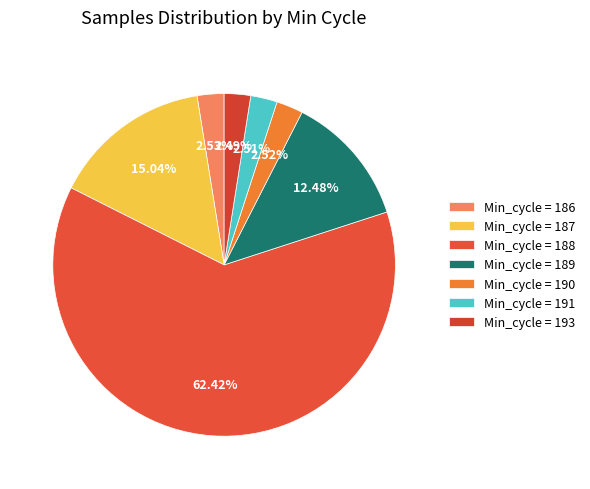

Which slice is the largest?

Min_cycle = 188